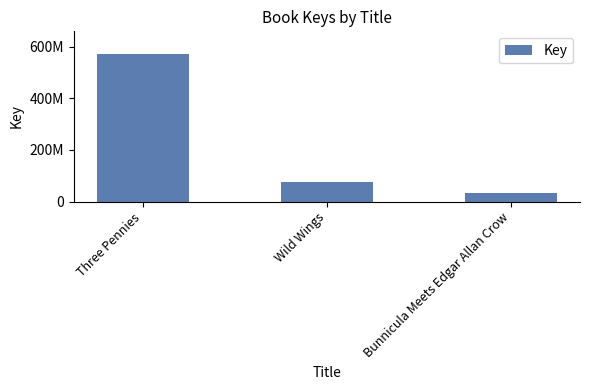

At which label does the data first exceed 75093892?

Three Pennies